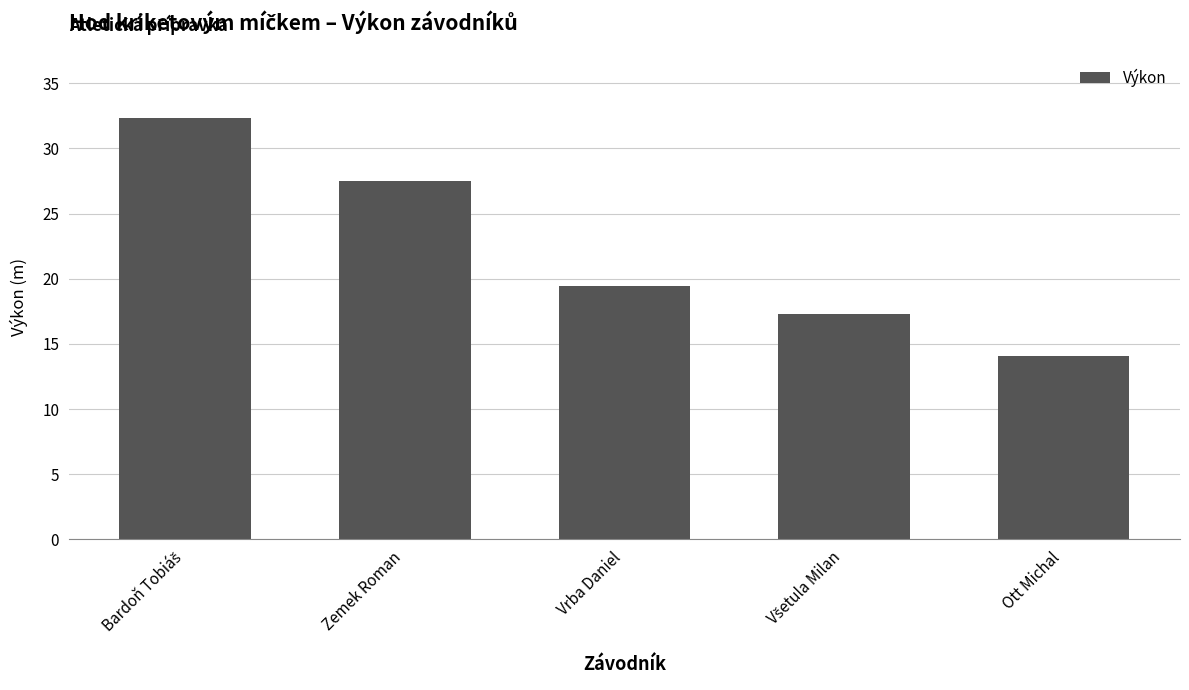

What is the ratio of the value at Ott Michal to the value at Zemek Roman?

0.5